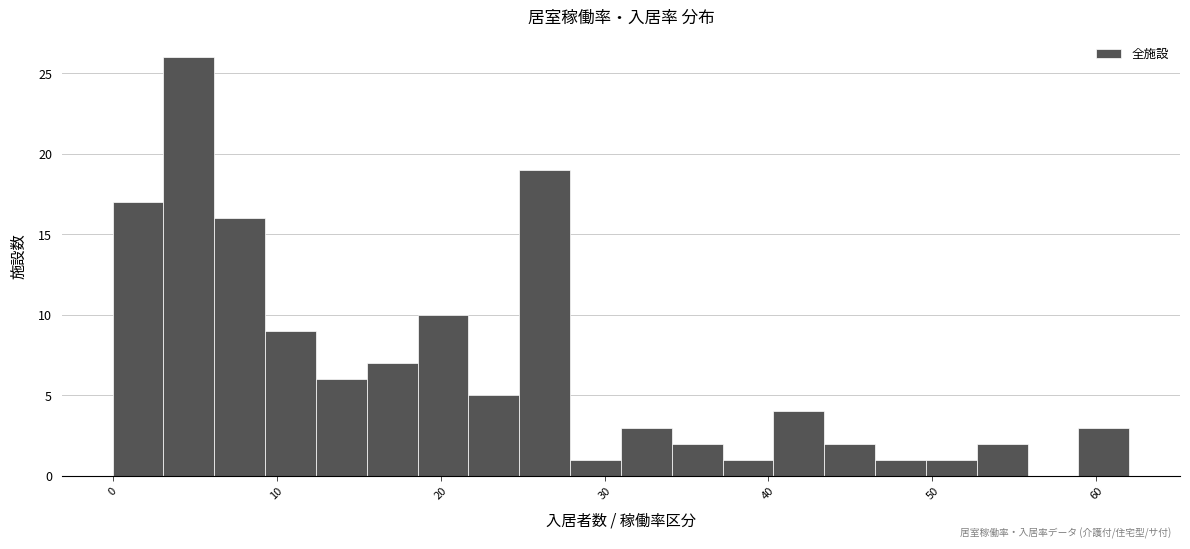

Around what value on the x-axis is the tallest bar? Give the approximate position of its centre, as read against the axis.

5